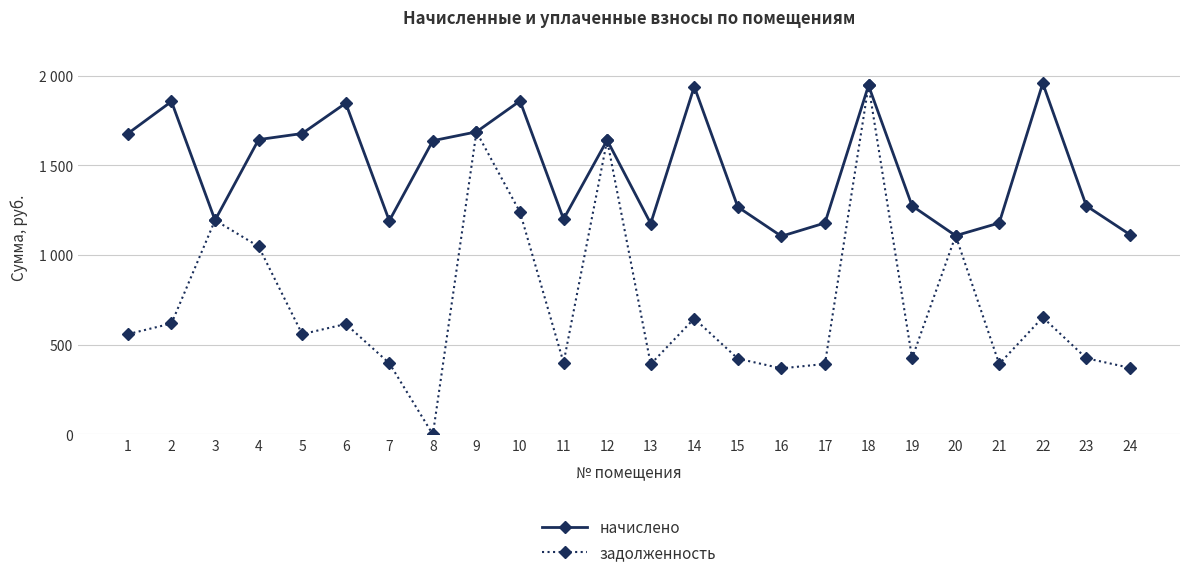

Does the chart have visible grid lines?

Yes